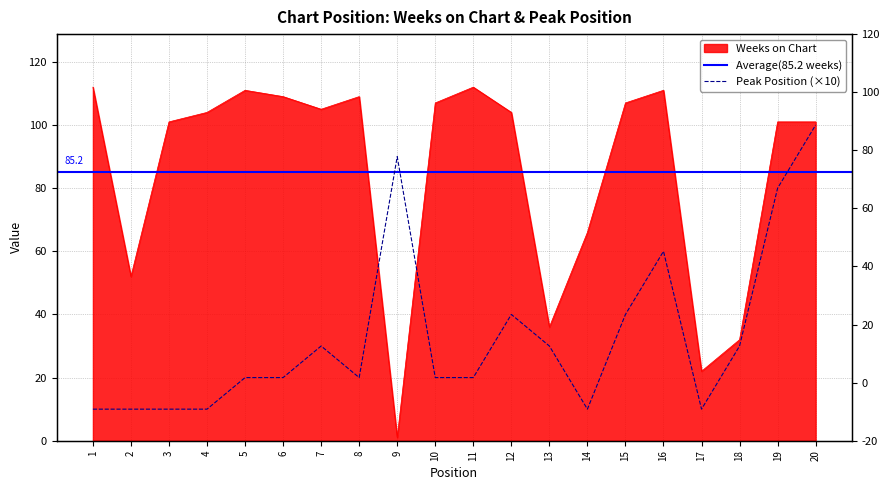

True or false: Weeks on Chart has more than 1 points higher than both neighbors.

True